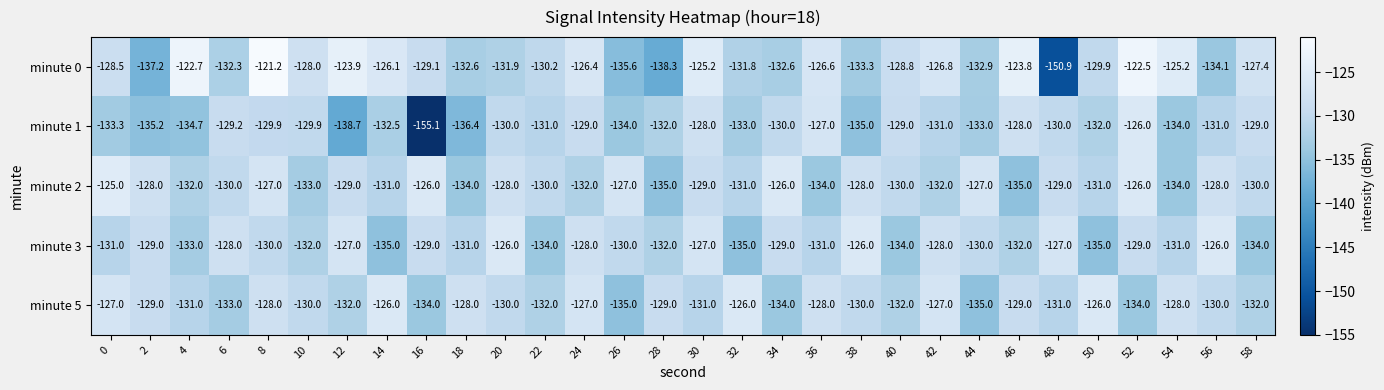

At how many categories does at least one series exceed -143?

30